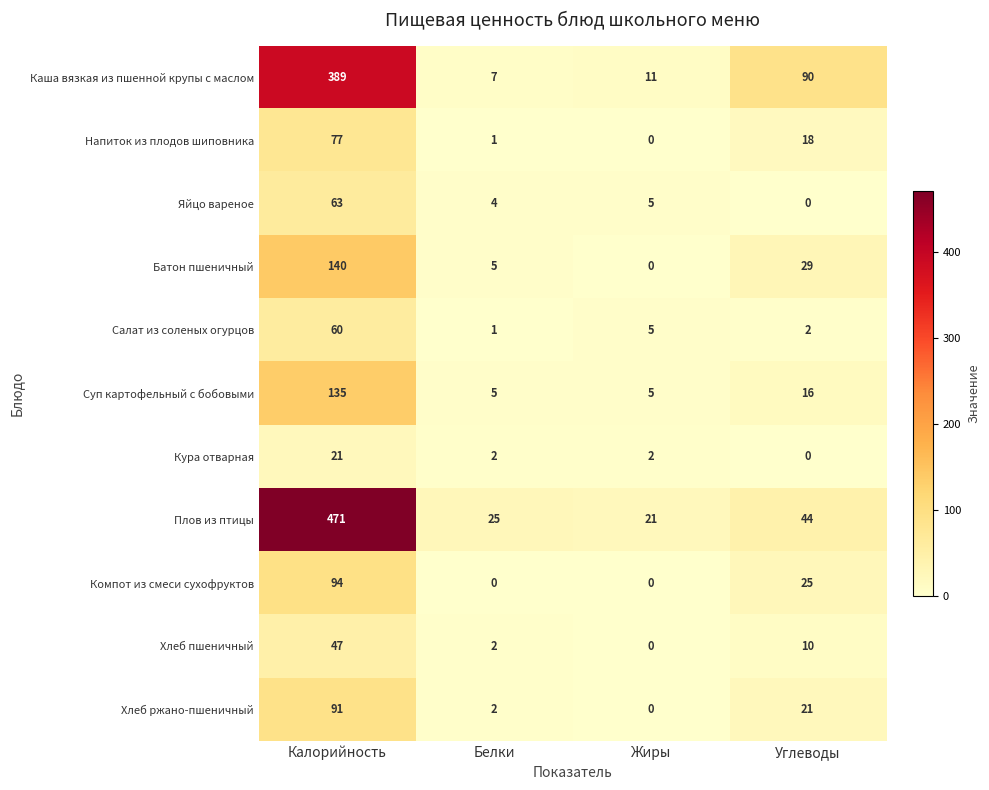

What is the average value of the Напиток из плодов шиповника series?

24